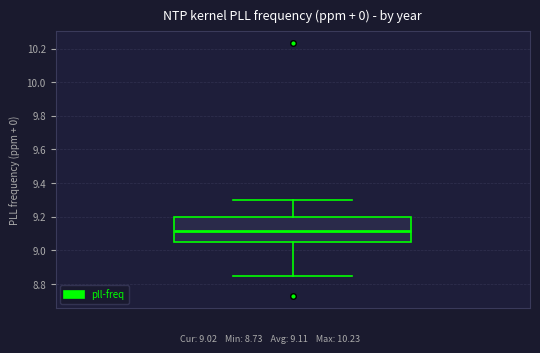

Where does the lower whisker of the box end on the y-axis? The values are not printed on the chart, so give them approximately, as read against the axis.

8.86